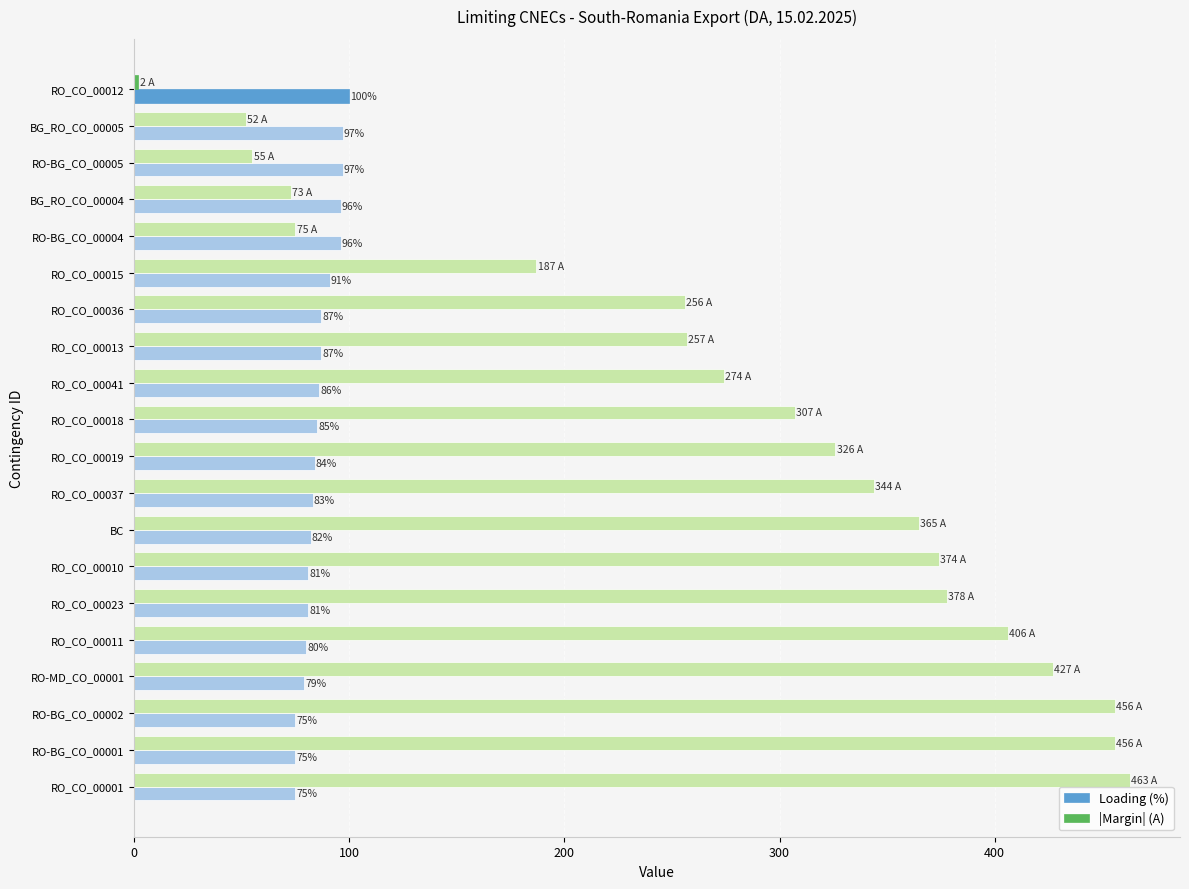

What is the maximum value for Loading (%)?

100